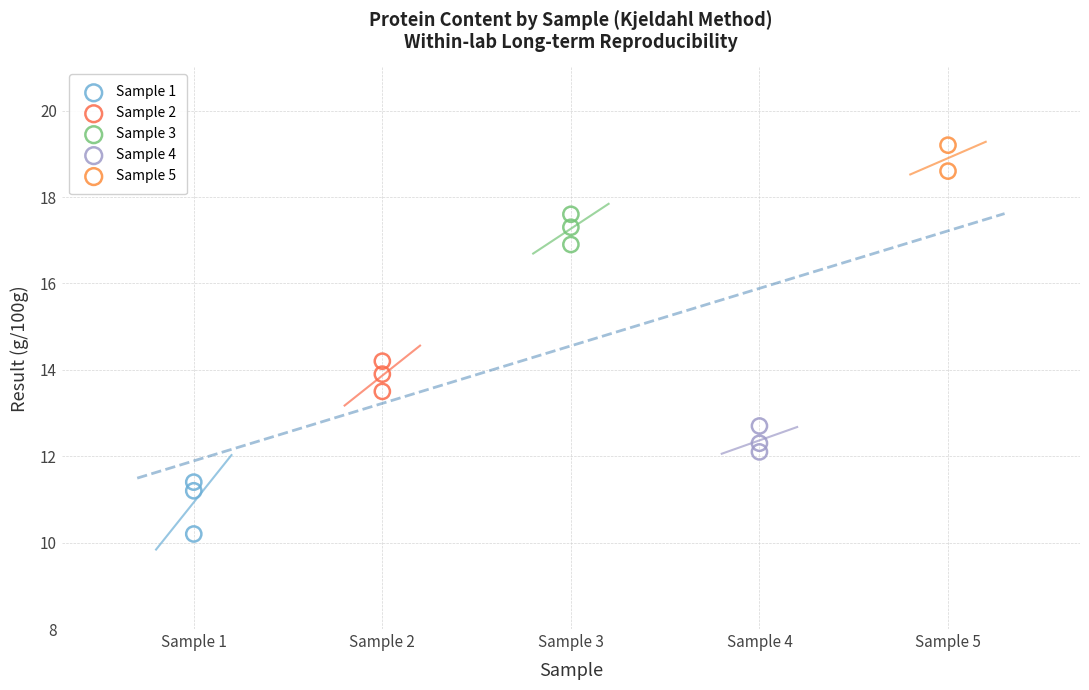

What are all the series names shown in the legend?

Sample 1, Sample 2, Sample 3, Sample 4, Sample 5